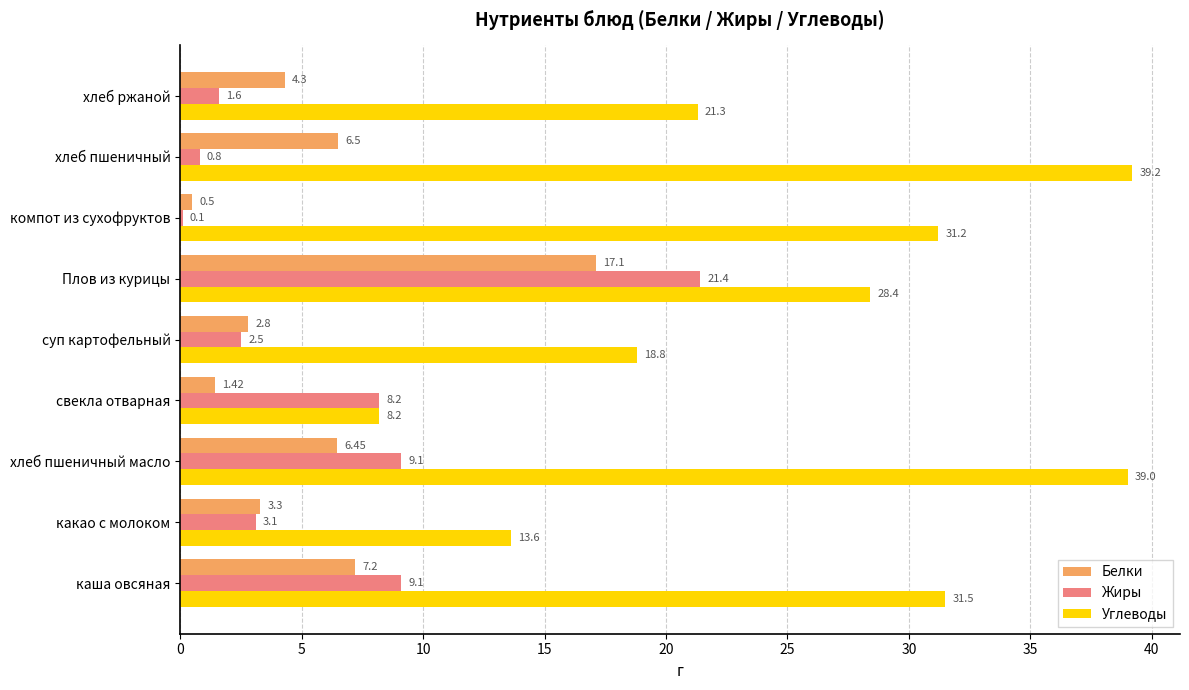

Where is Белки nearest to the value 8?

каша овсяная